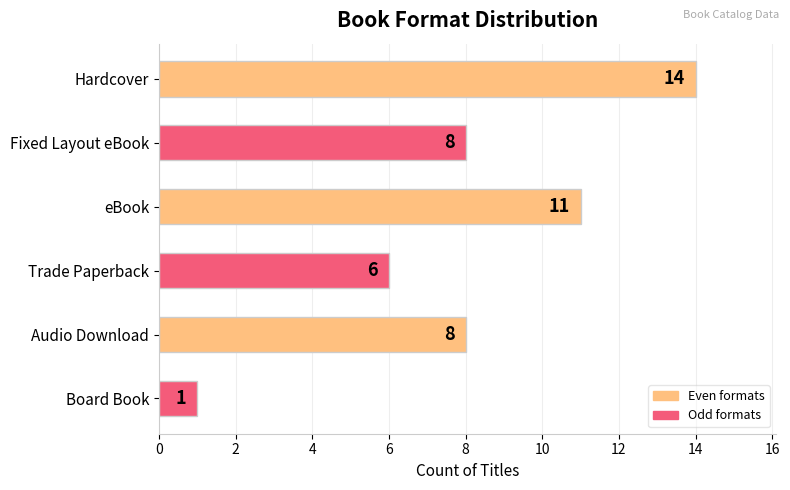

Between Hardcover and Fixed Layout eBook, which is larger?

Hardcover